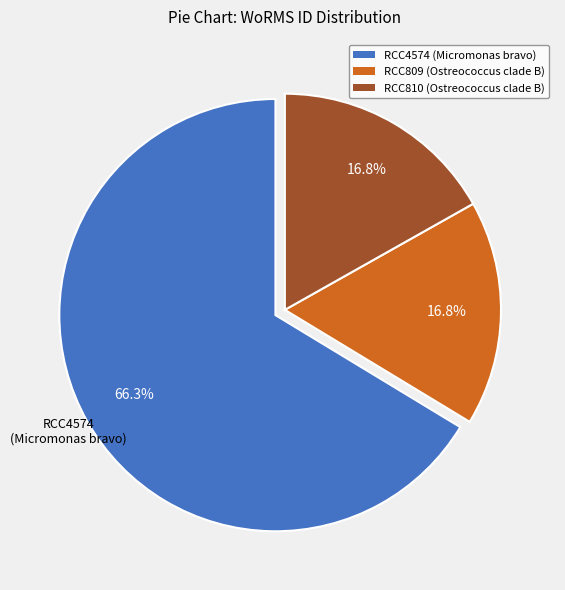

Does RCC810 (Ostreococcus clade B) account for over 50% of the chart?

No